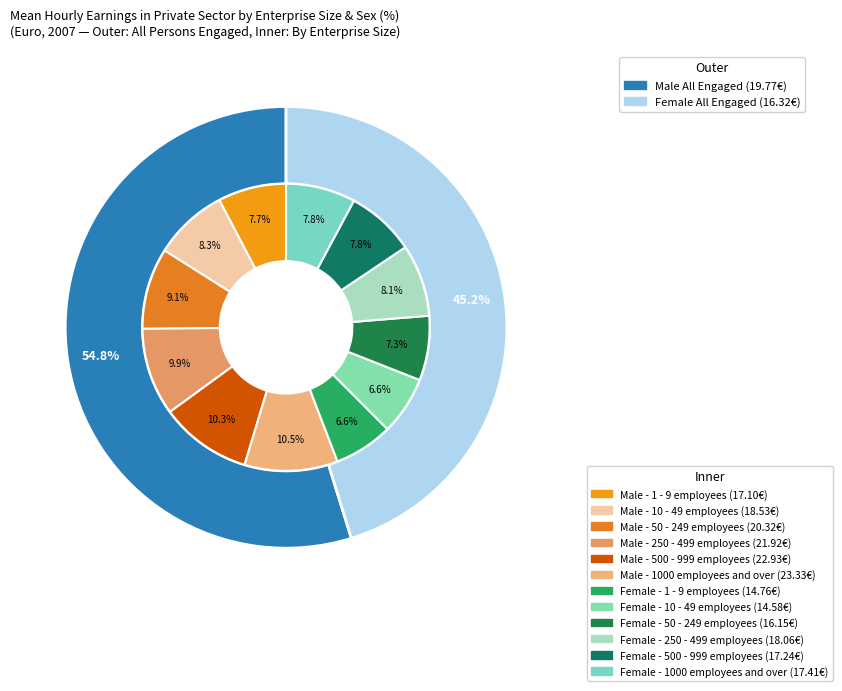

Which series changed the most between 250 - 499 employees and 500 - 999 employees?

Male Mean